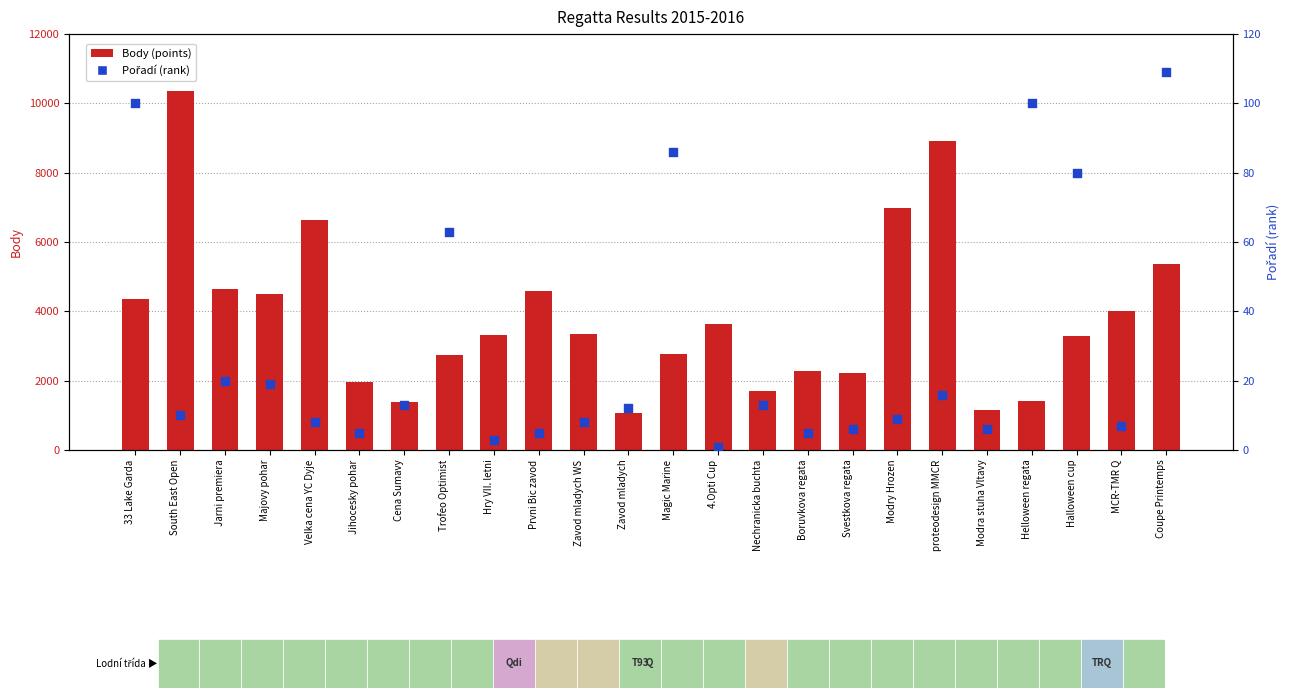

What is the total value across all series at Boruvkova regata?

2296